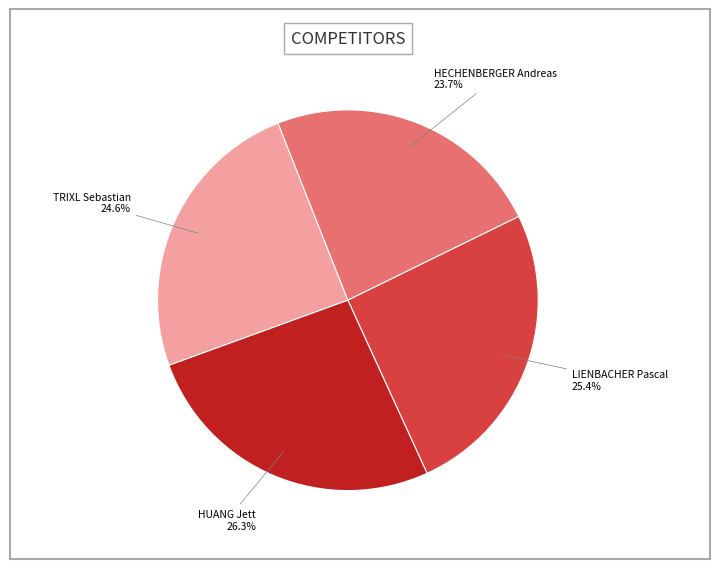

To the nearest percent, what is the average slice percentage?

25%